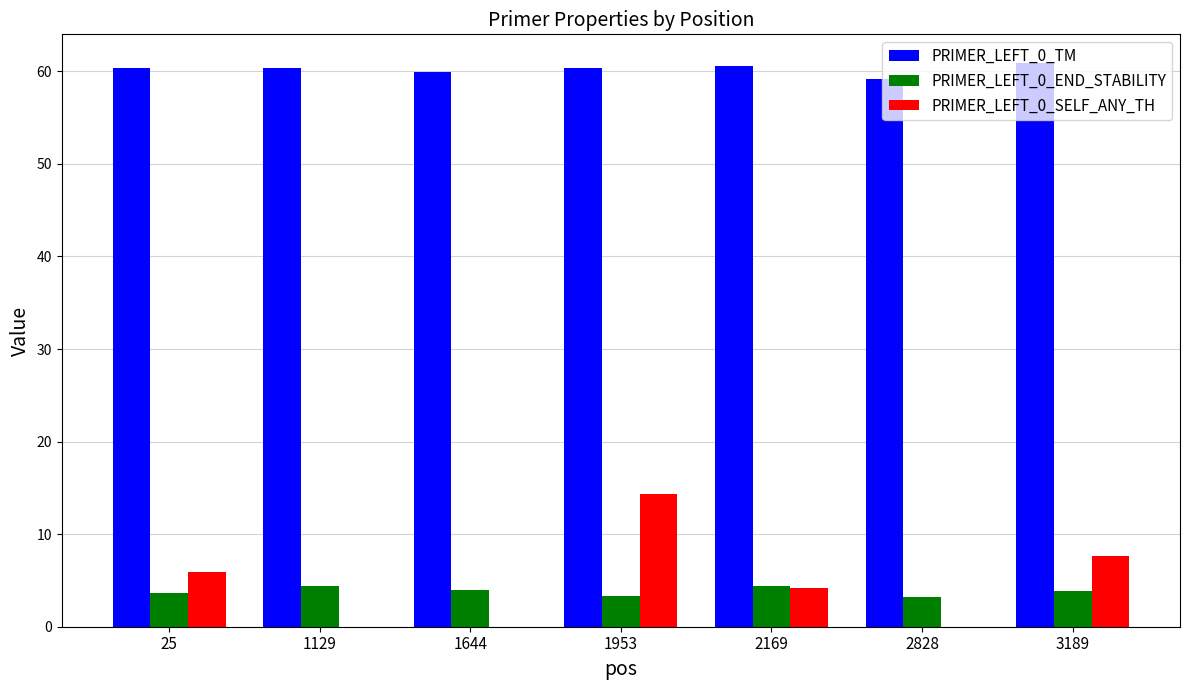

At which label does PRIMER_LEFT_0_SELF_ANY_TH reach its peak?

1953